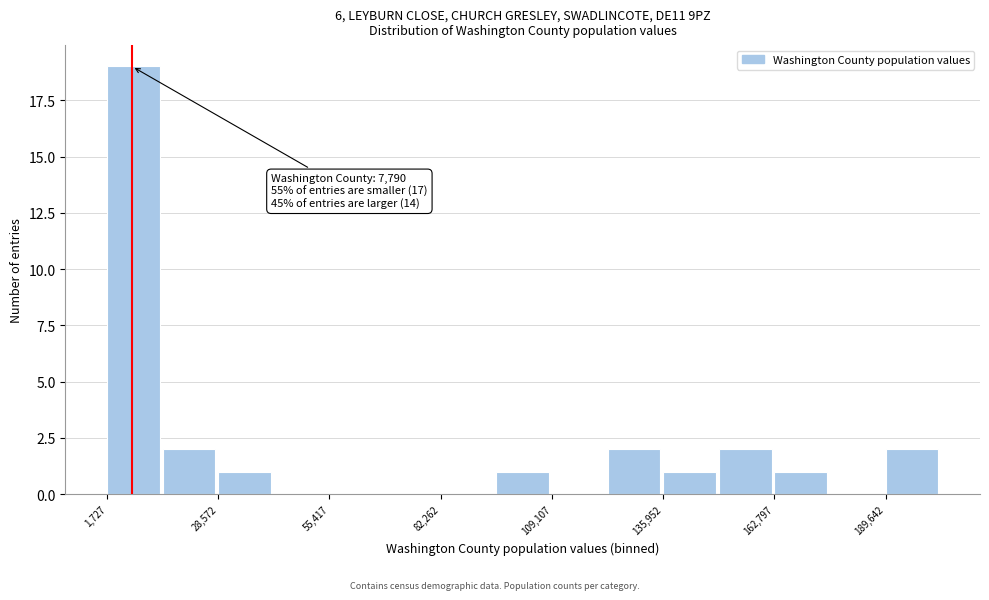

Read against the x-axis, roughly where is the centre of the tallest bar?

10000